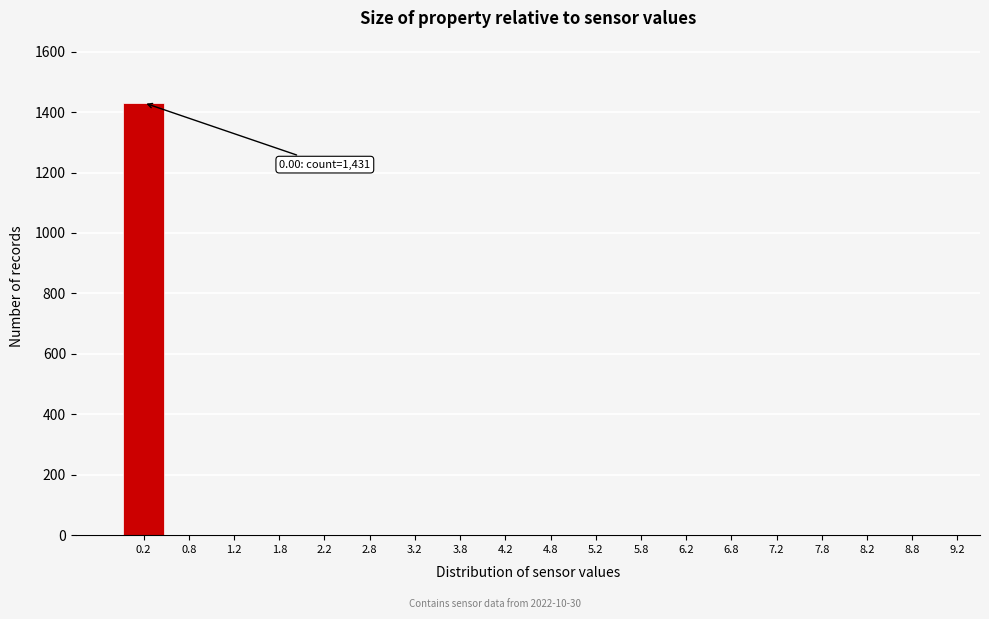

Reading right to left, extract all data points from this chart.

9.2=0	8.8=0	8.2=0	7.8=0	7.2=0	6.8=0	6.2=0	5.8=0	5.2=0	4.8=0	4.2=0	3.8=0	3.2=0	2.8=0	2.2=0	1.8=0	1.2=0	0.8=0	0.2=1431